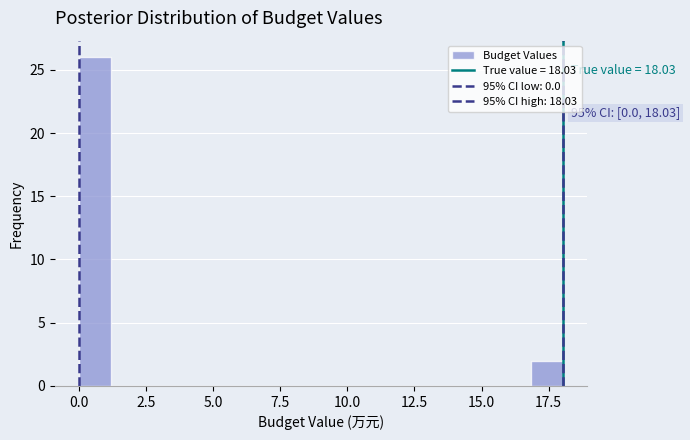

Read against the x-axis, roughly where is the centre of the tallest bar?

0.5